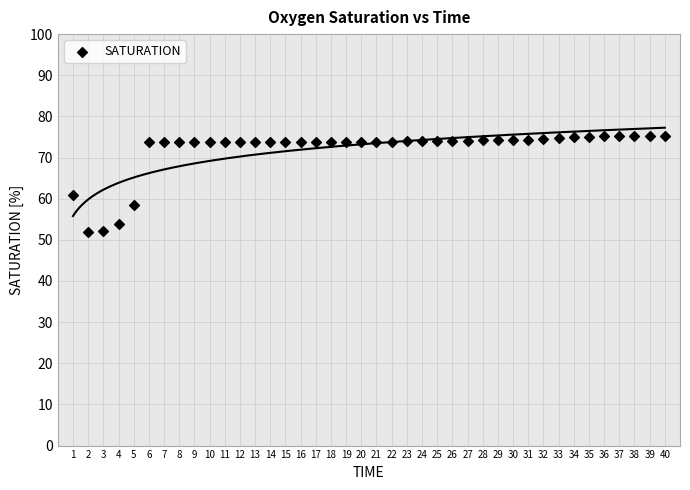

What is the range of Y values (max minus min)?

23.3